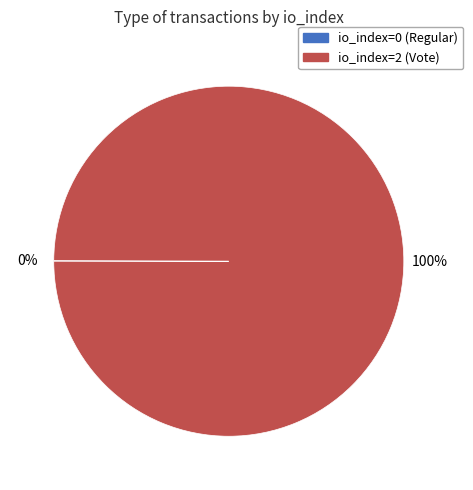

Which category has the biggest portion of the pie?

io_index=2 (Vote)